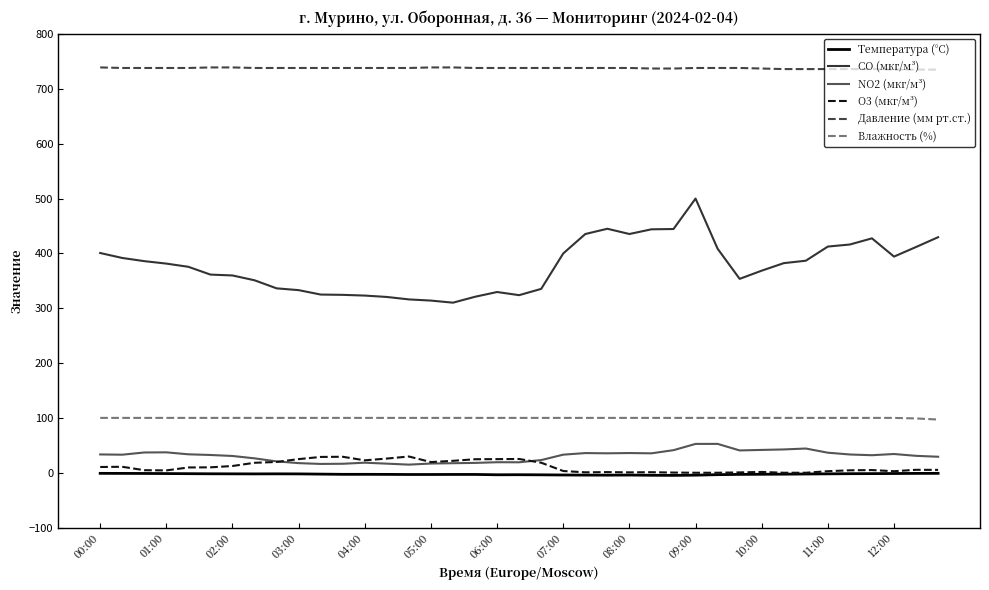

What is the greatest value displayed?

739.0